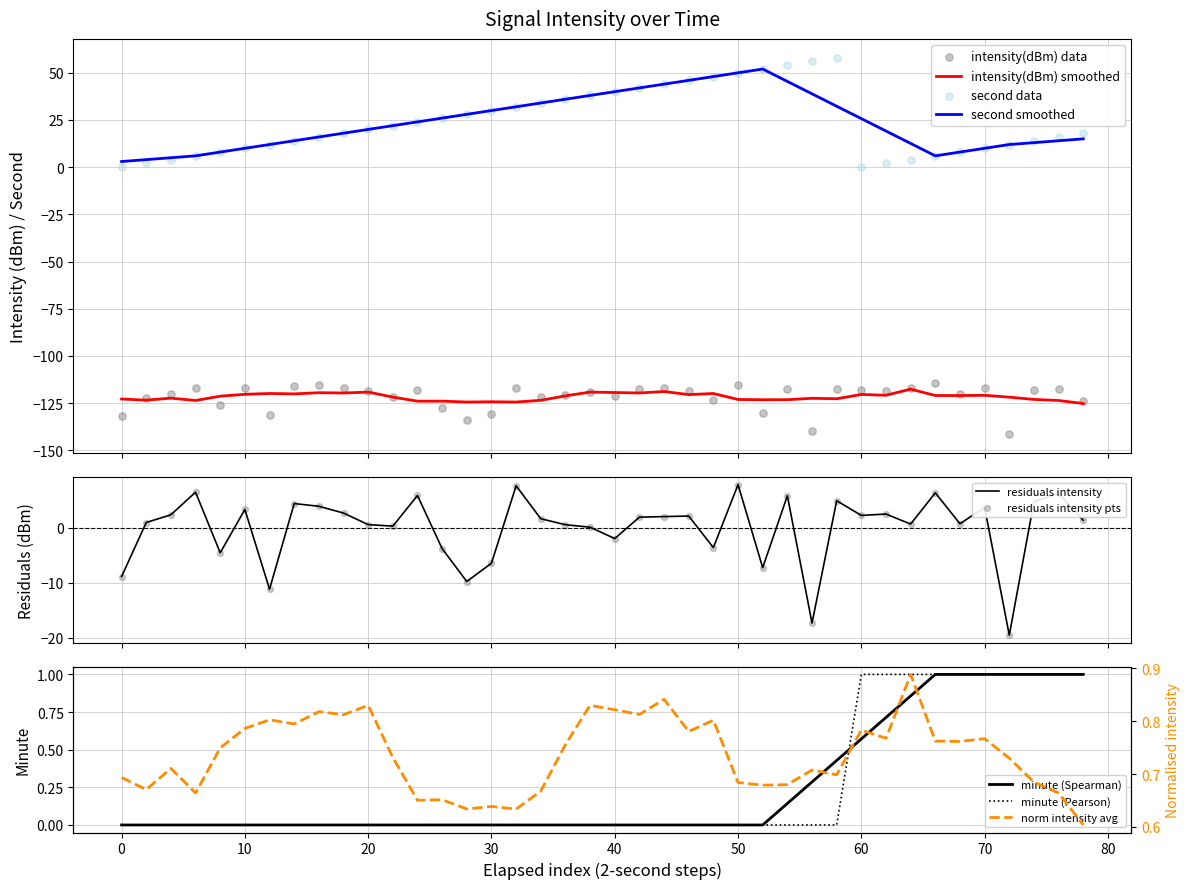

The minute (Pearson) series shows 1.0 at 70. True or false?

True